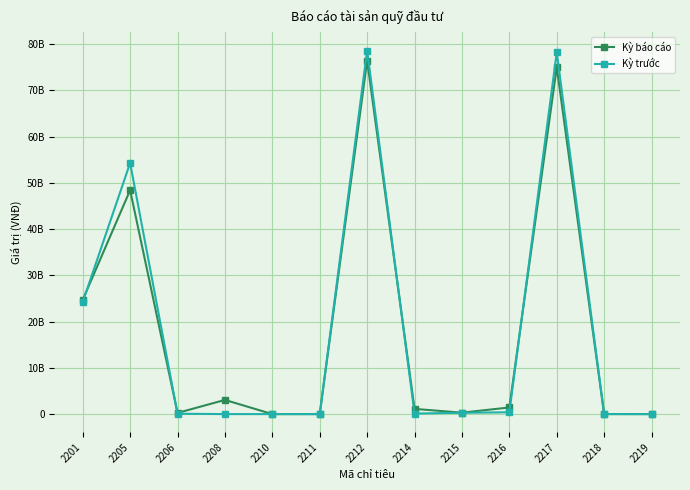

Where is the first local maximum for Kỳ trước?

2205